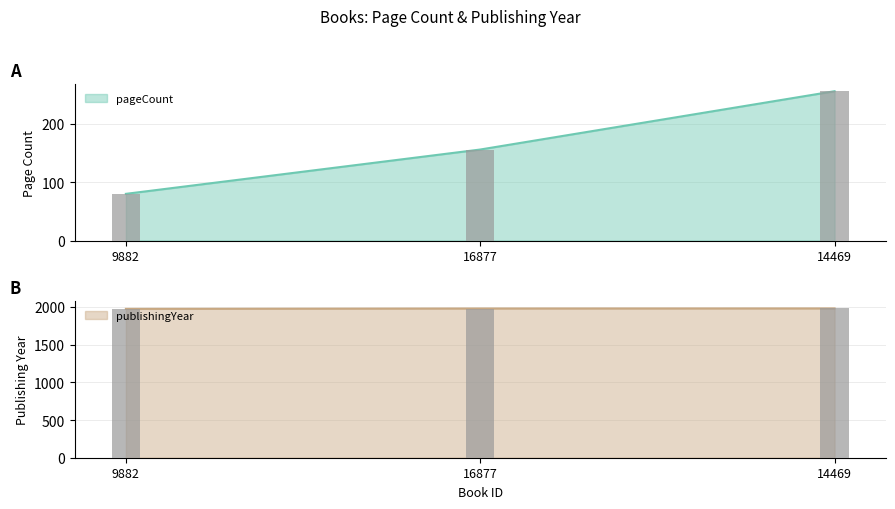

Reading left to right, what are all the values shown in this chart?

pageCount: 80	156	256
publishingYear: 1974	1979	1980